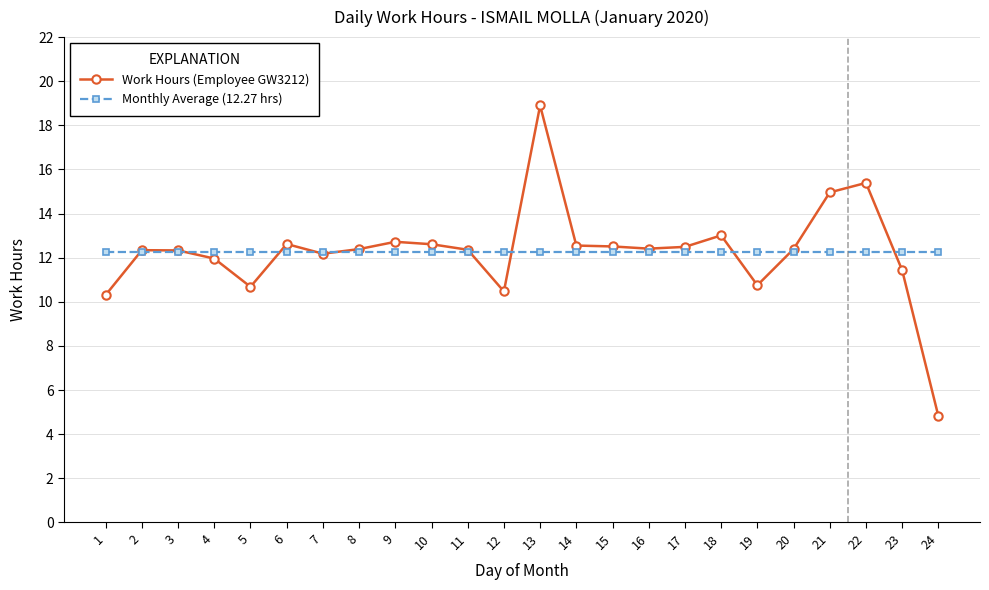

Which series ends up on top after the final intersection of Monthly Average (12.27 hrs) and Work Hours (Employee GW3212)?

Monthly Average (12.27 hrs)